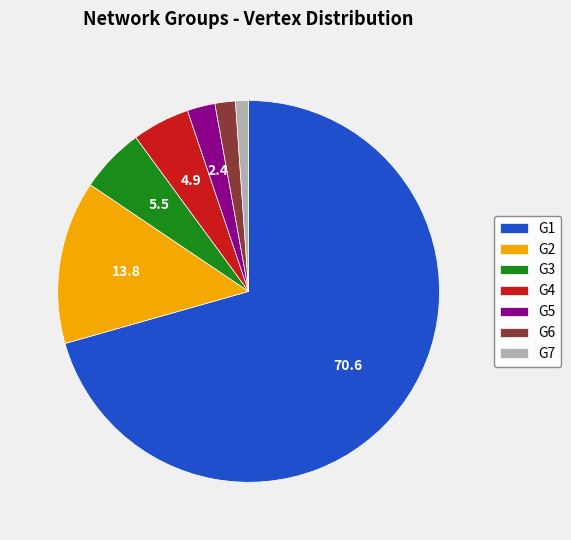

What is the ratio of the value at G5 to the value at G4?

0.5